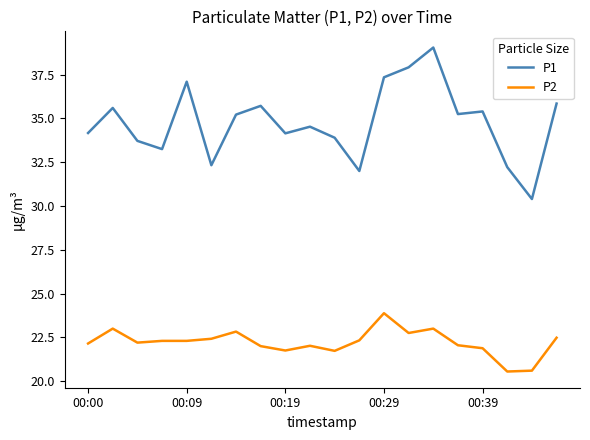

What are all the series names shown in the legend?

P1, P2